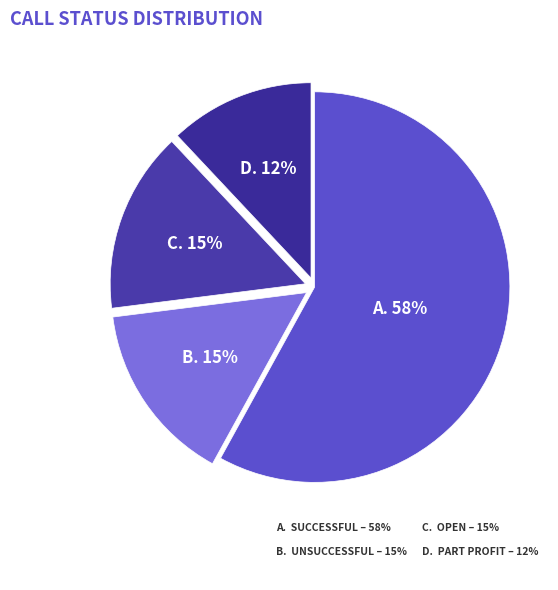

True or false: Open accounts for 3% of the total.

False